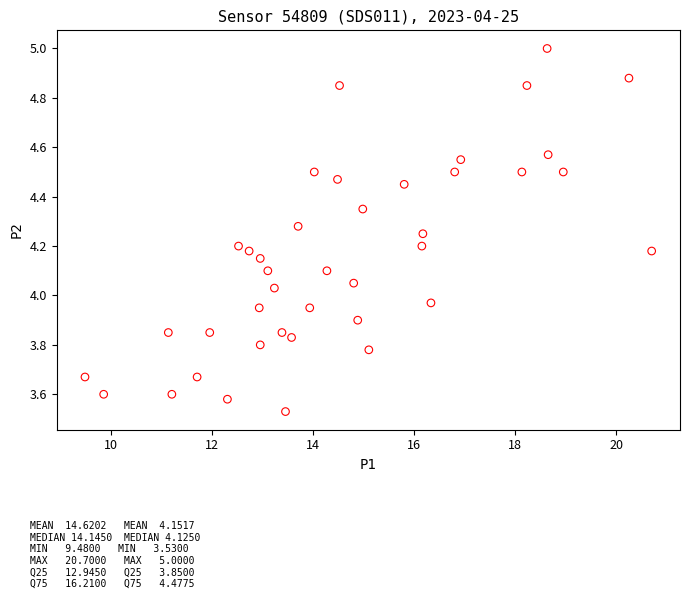

What is the range of Y values (max minus min)?

1.5